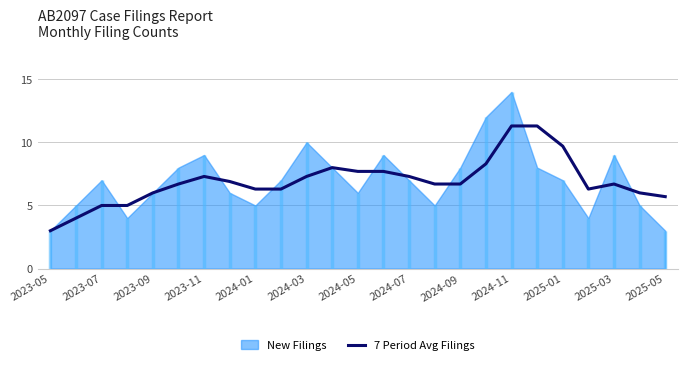

What is the minimum value shown in the chart?

3.0